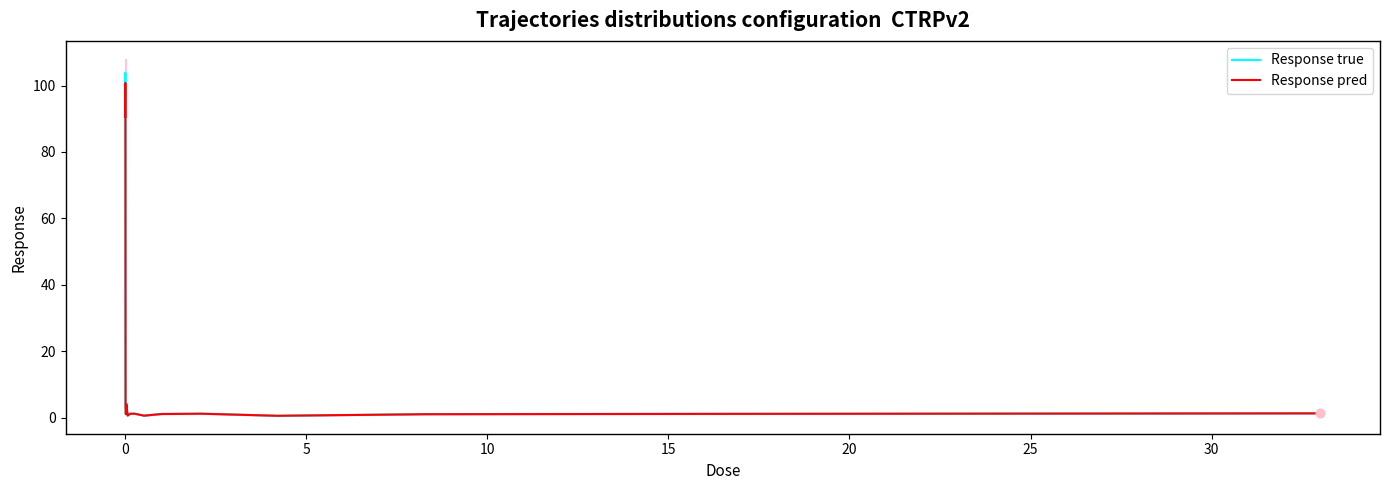

Which series has the widest spread of Y values?

Response true